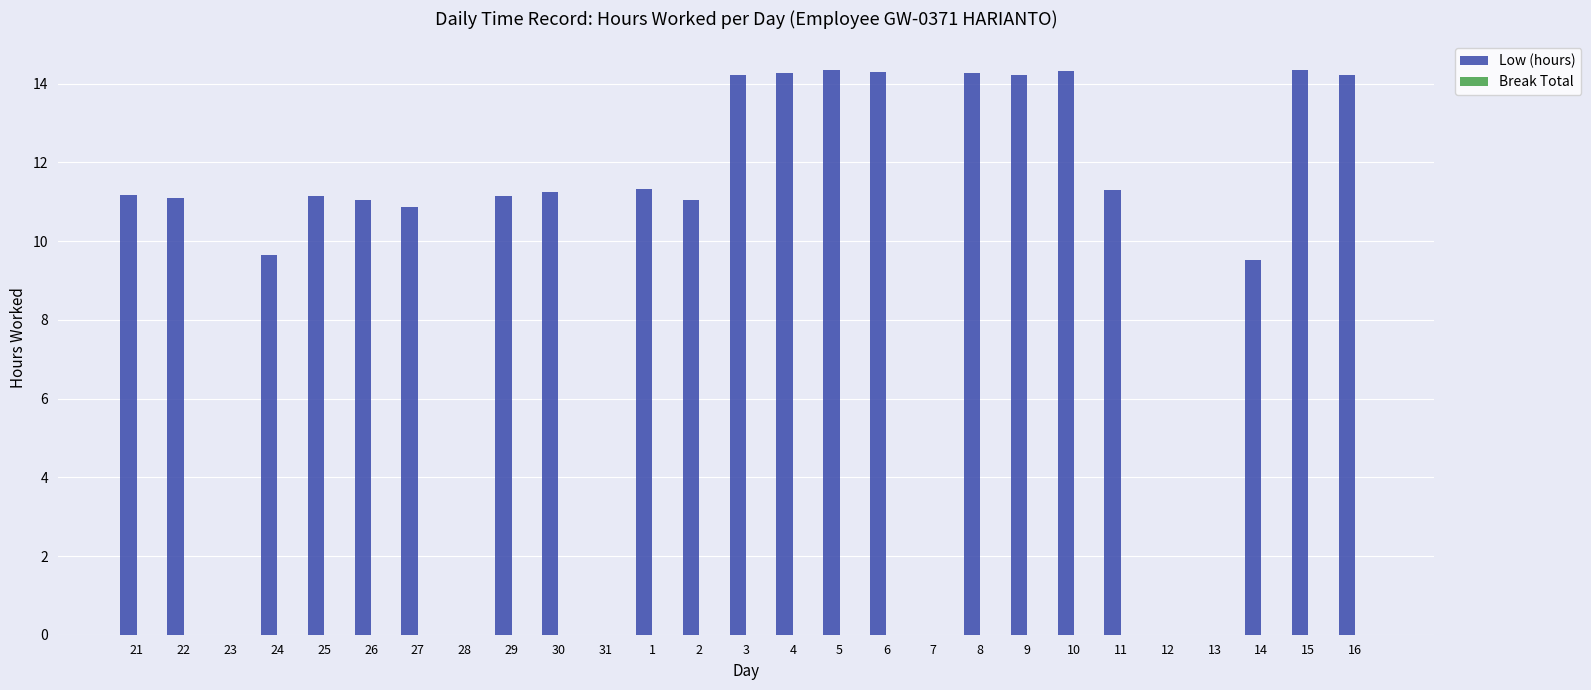

Which has a higher value, 27 or 9?

9